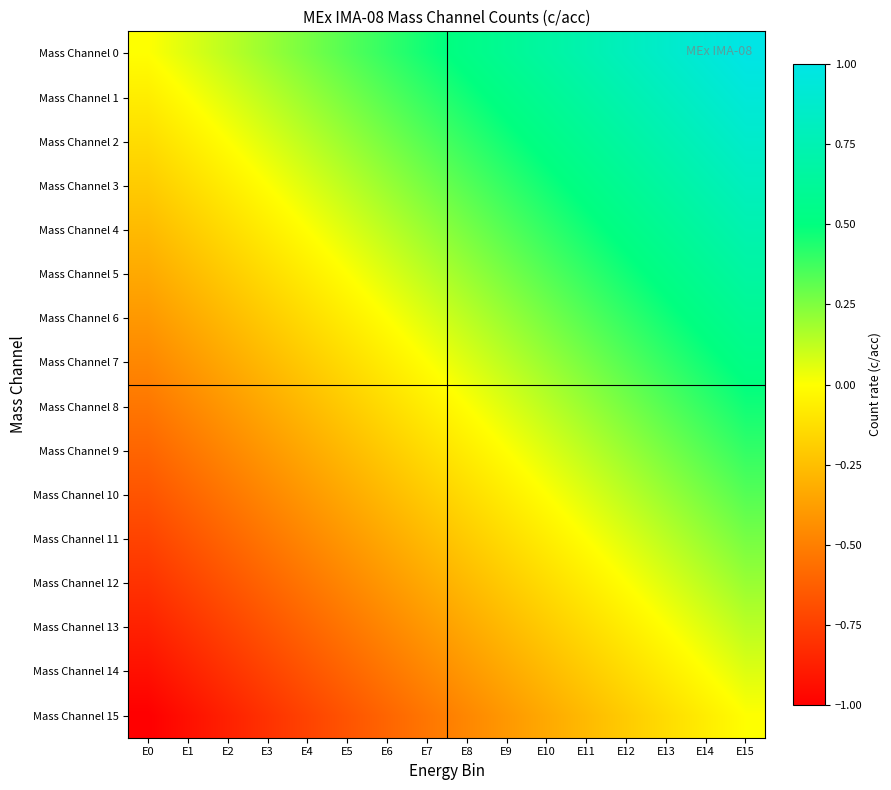

What is the maximum value shown in the chart?

1.0